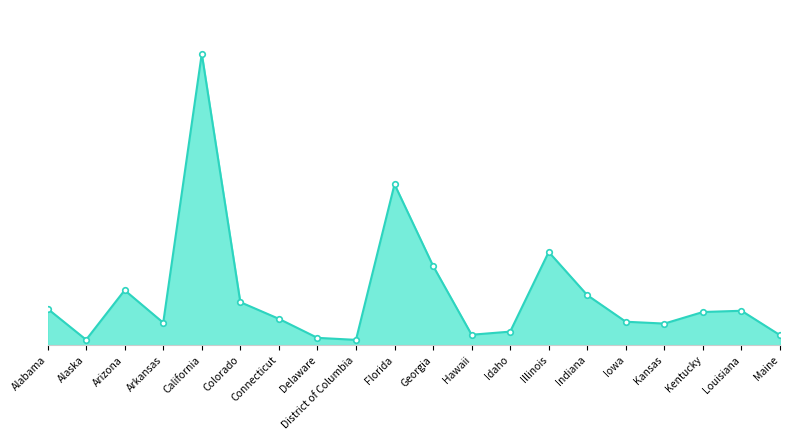

At which label is the value closest to 20040447?

Florida